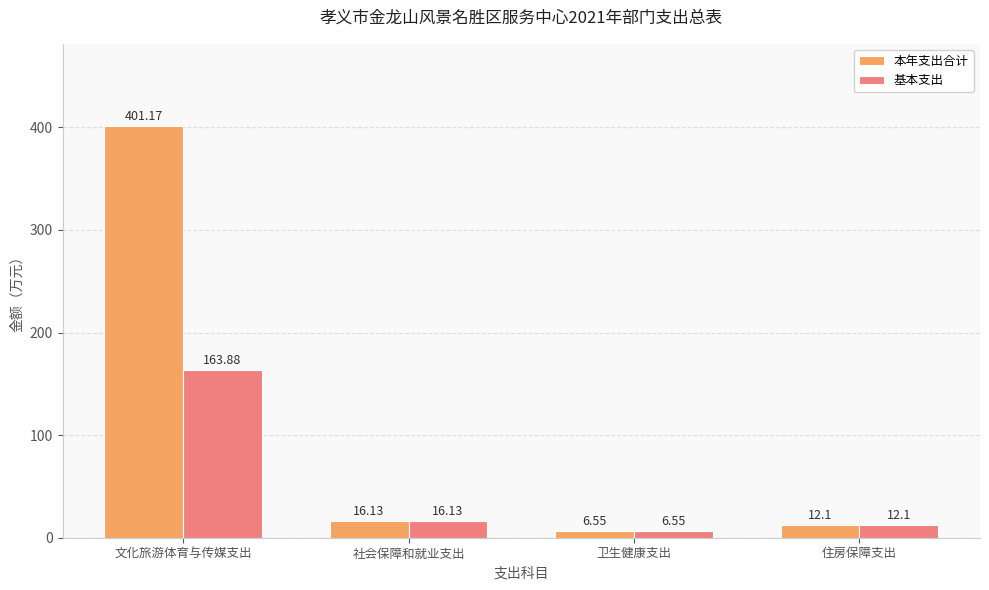

Which category has the highest value in the 基本支出 series?

文化旅游体育与传媒支出